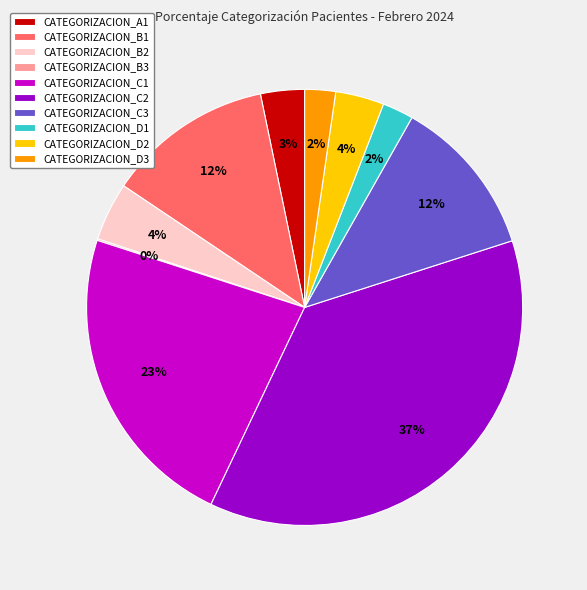

Which category has the biggest portion of the pie?

CATEGORIZACION_C2